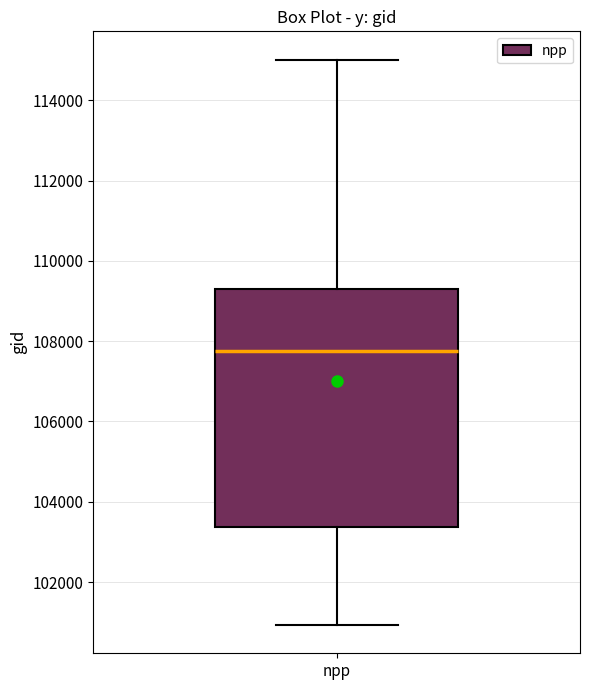

Read this box plot against the y-axis: the position of the median line, the range covered by the box, and the ends of both whiskers. The values are not printed on the chart, so give them approximately, as read against the axis.

median 107800, box 103400 to 109200, whiskers 101000 to 115000